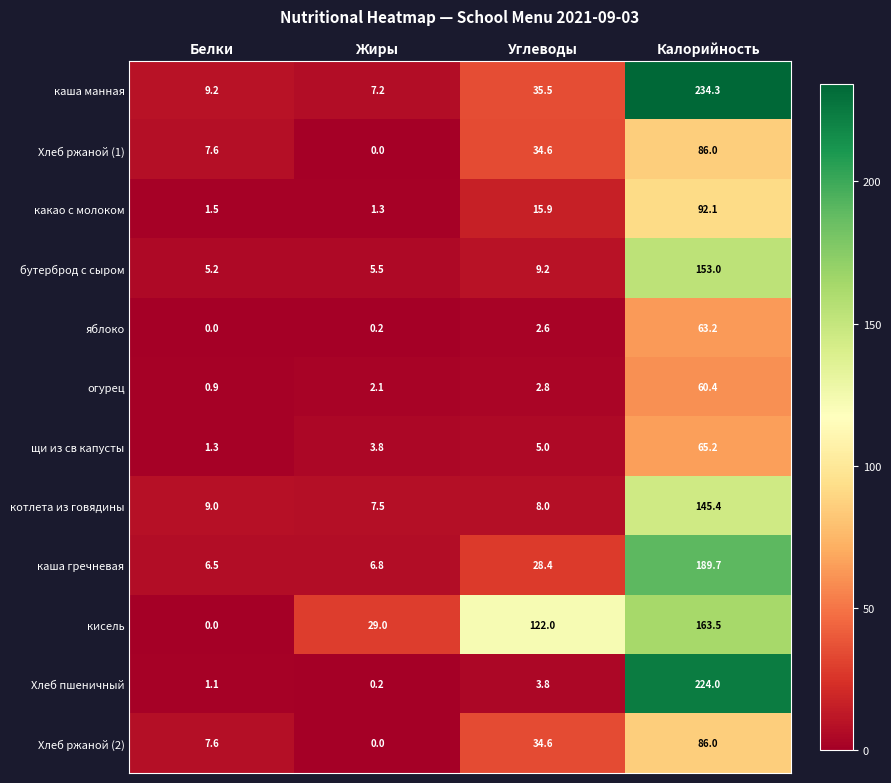

How many series are shown in this chart?

12